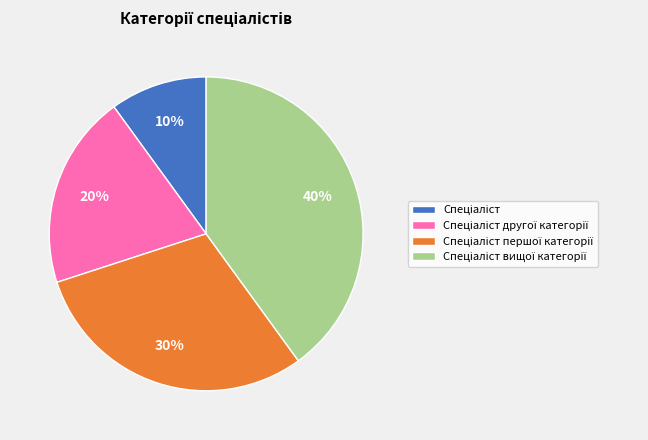

How many slices are in this pie chart?

4